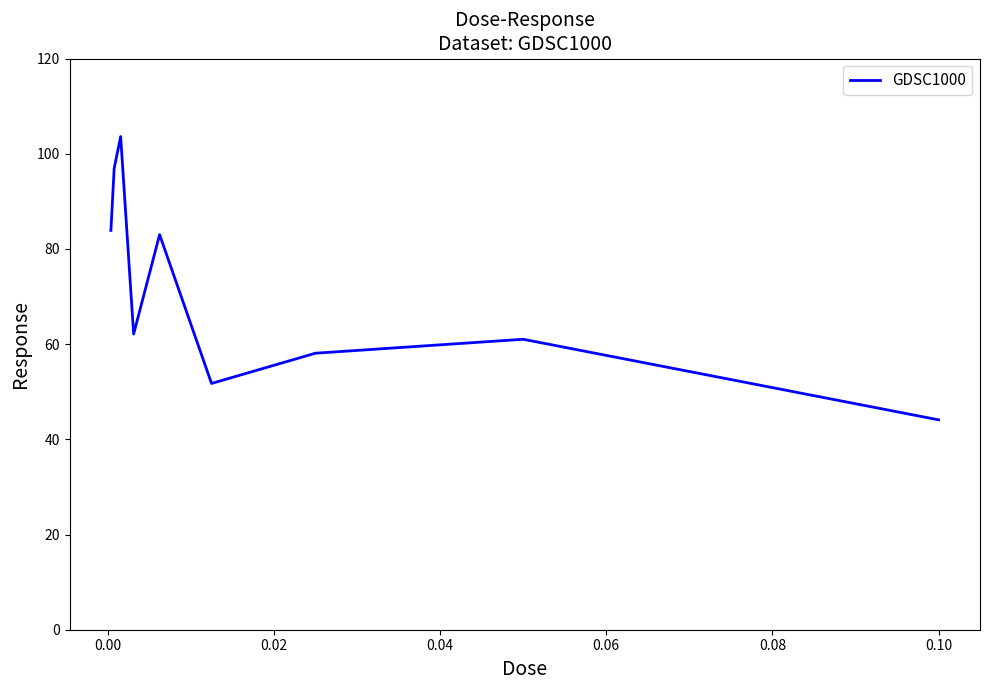

Count the number of values greater than 62.

5